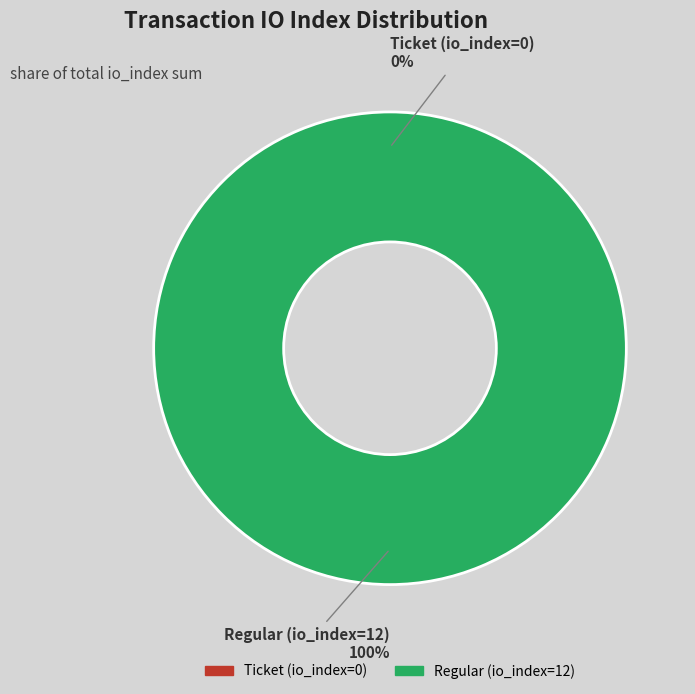

Which has a higher value, Ticket (io_index=0) or Regular (io_index=12)?

Regular (io_index=12)